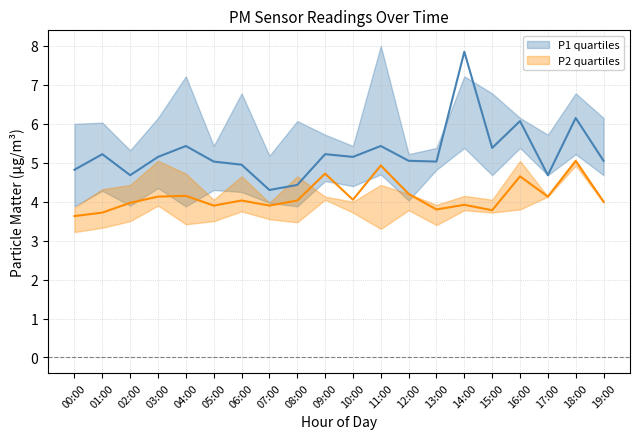

What is the difference between the maximum and minimum values in the P1_median series?

3.5